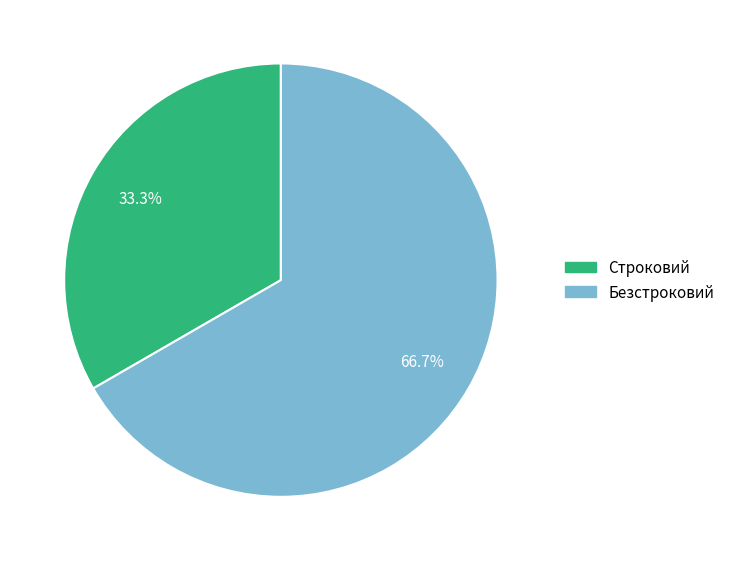

To the nearest percent, what is the combined percentage of Безстроковий and Строковий?

100%